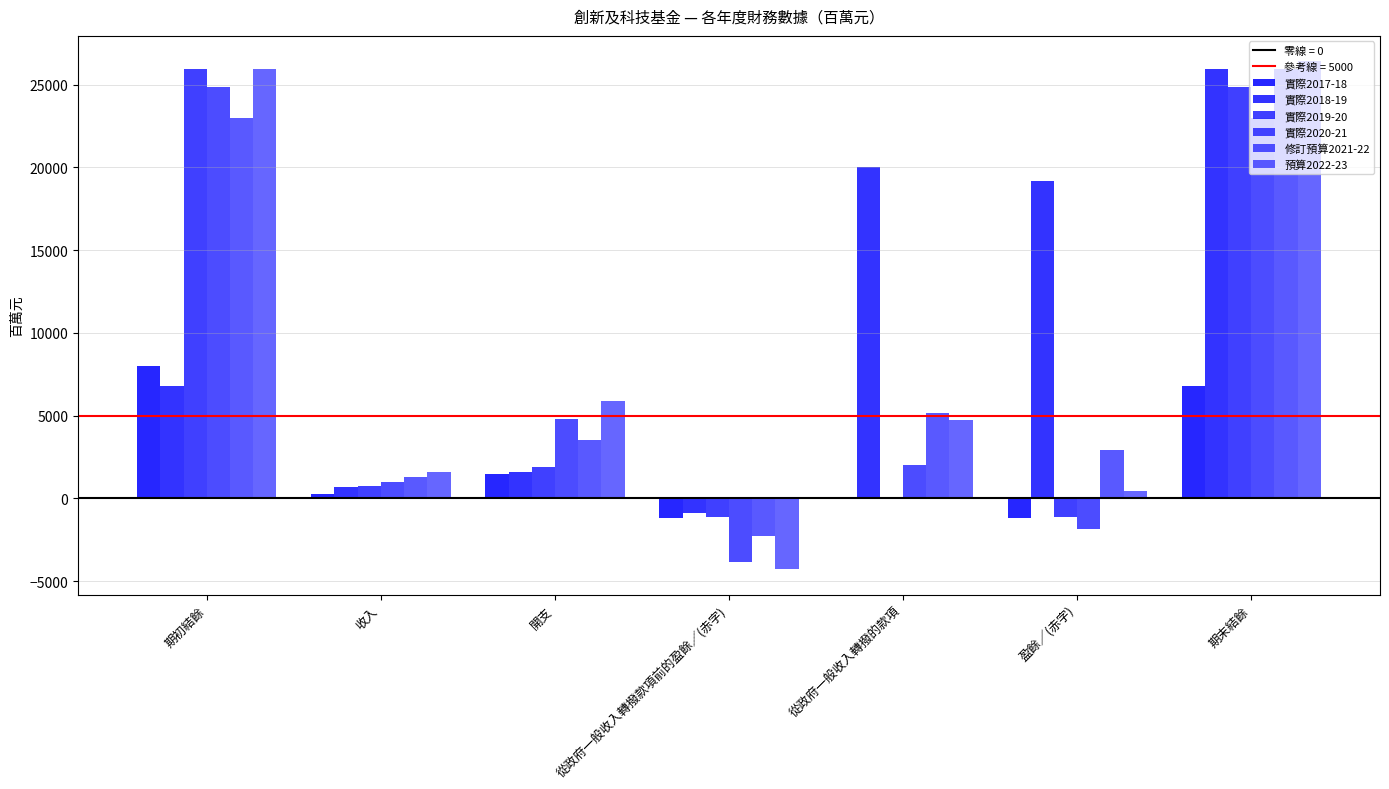

The value of 修訂預算2021-22 at 期初結餘 is 14004. True or false?

False